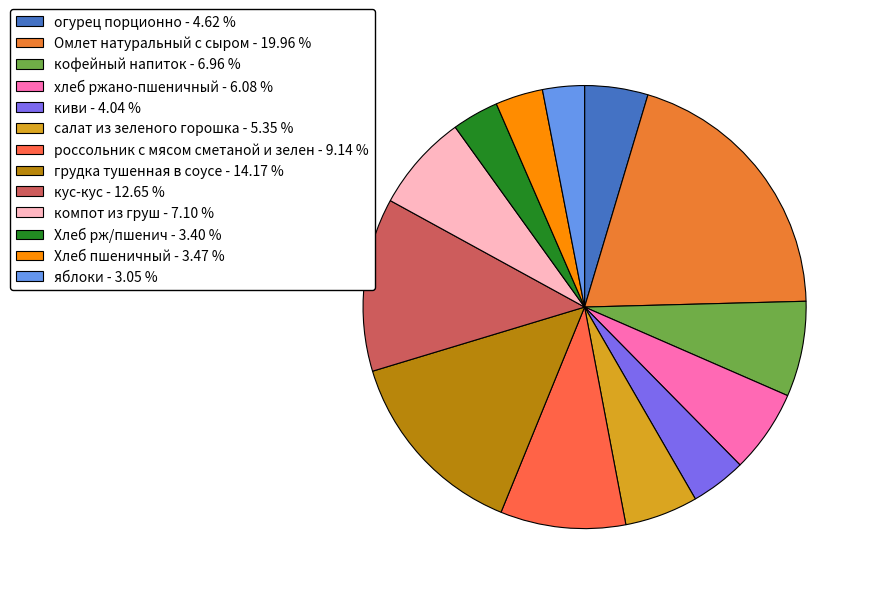

To the nearest percent, what portion does кофейный напиток represent?

7%